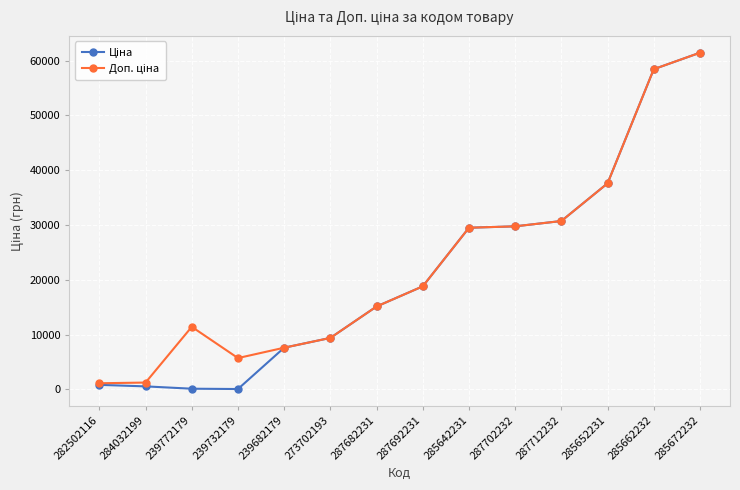

What is the maximum value shown in the chart?

61434.3